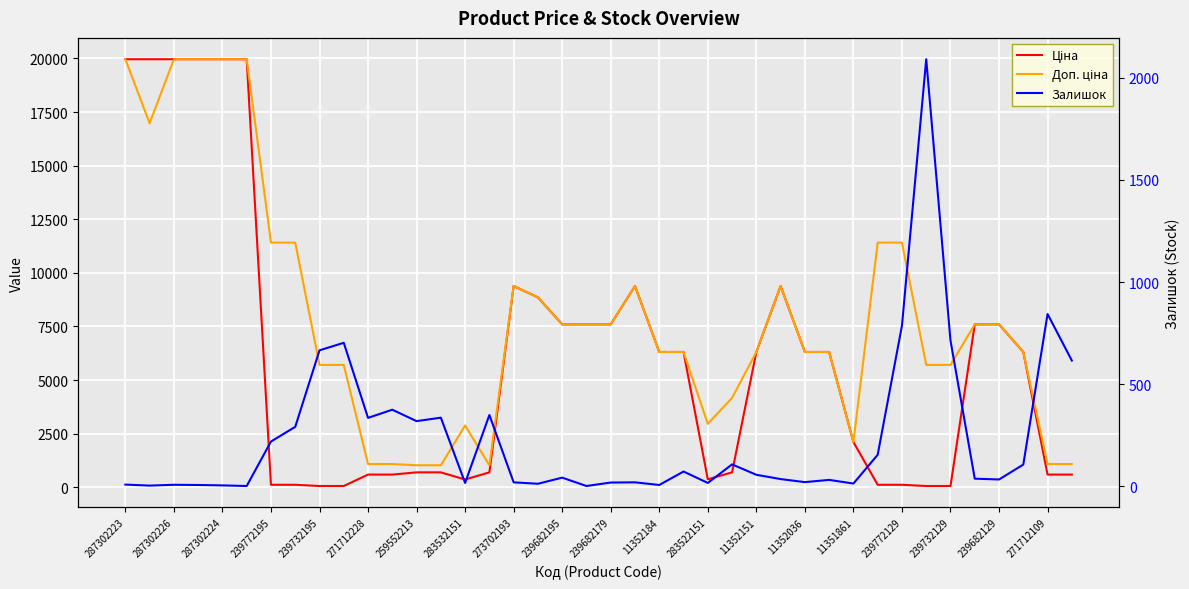

What is the label of the 37th point from the right?

239772195